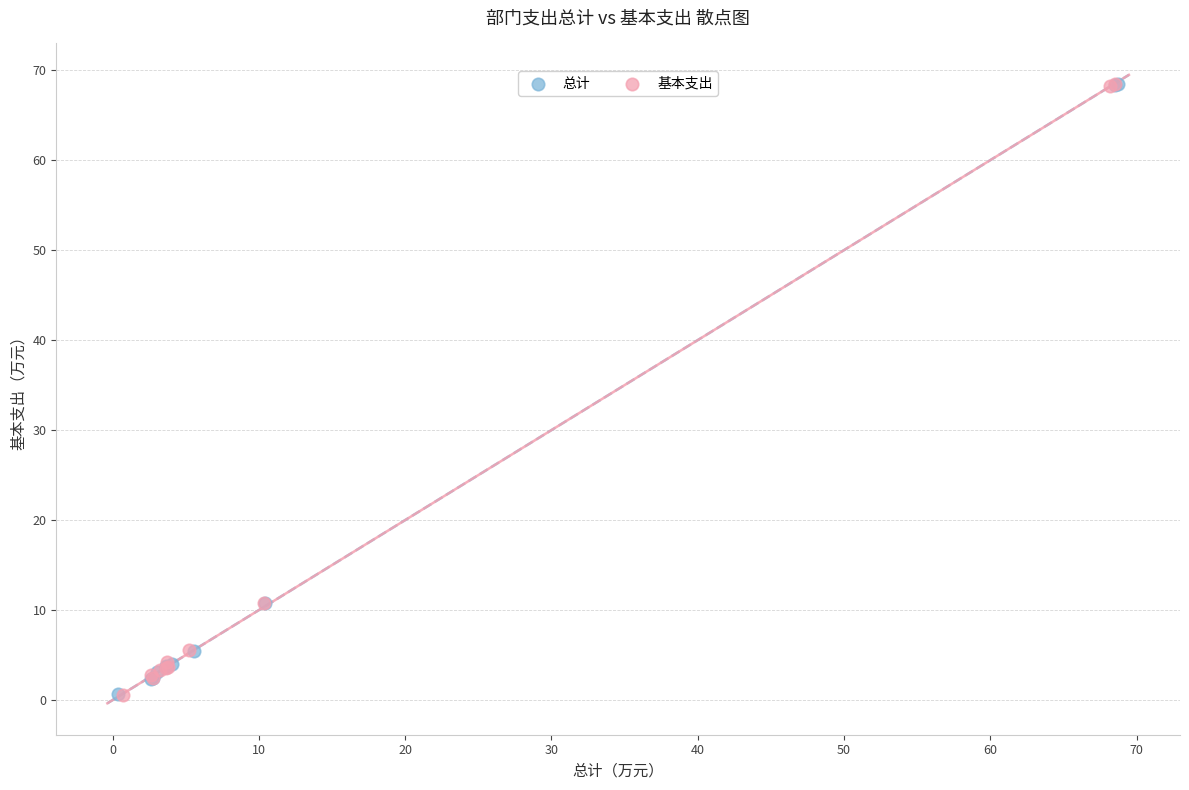

What are all the series names shown in the legend?

总计, 基本支出